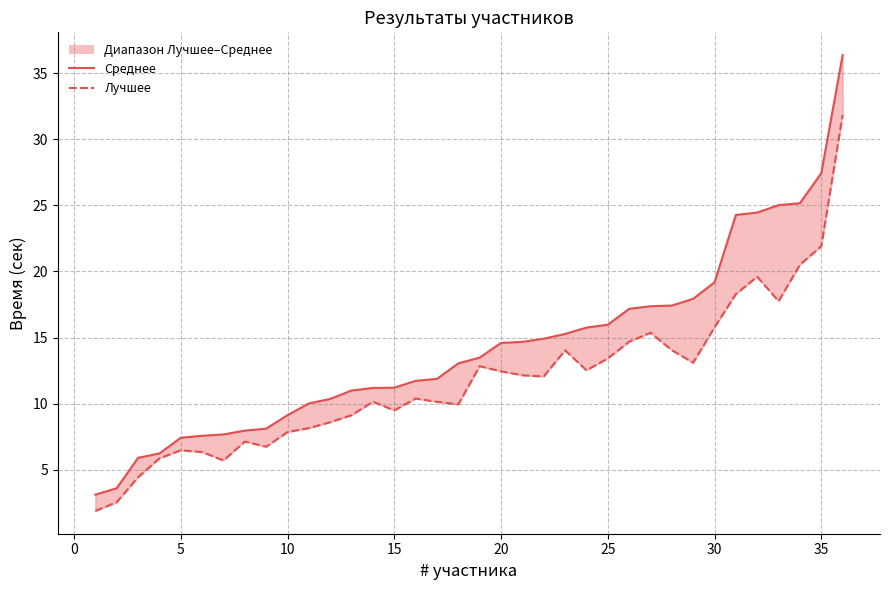

List the series in order of their overall mean, lowest first.

Лучшее, Среднее